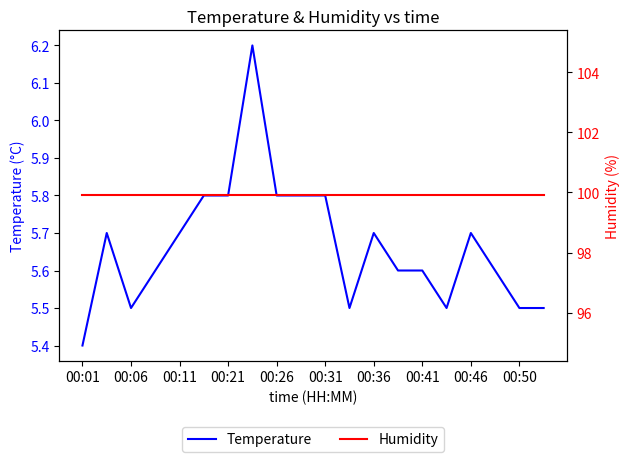

Which category has the lowest value in the Temperature series?

00:01